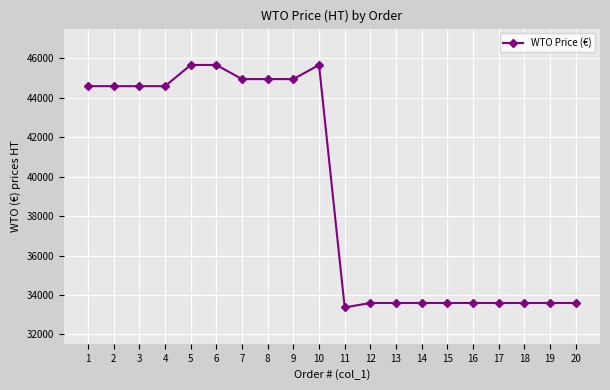

What is the difference between the maximum and minimum values?

12298.6